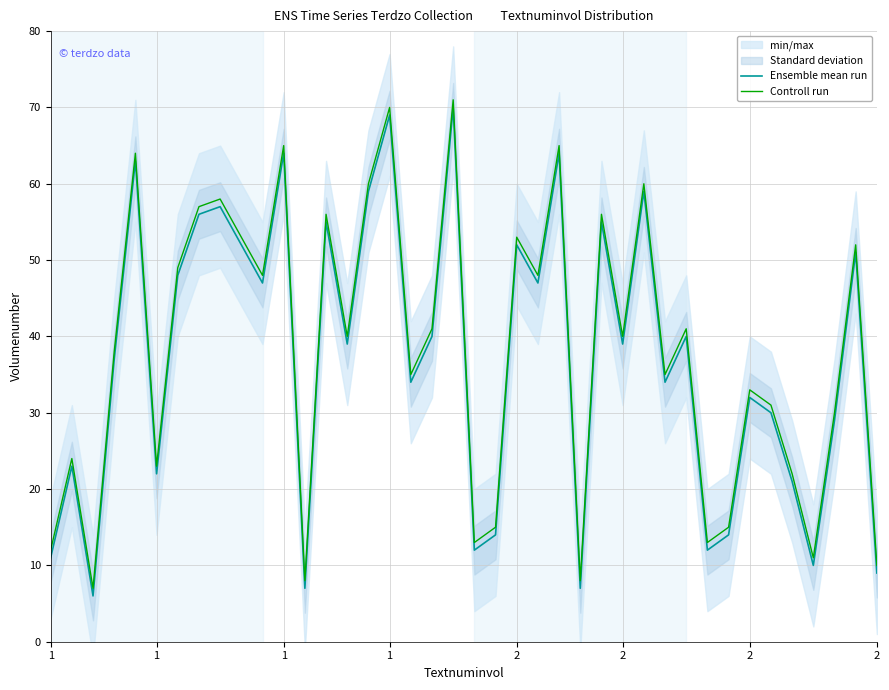

Rank the categories by Ensemble mean run value from lowest to highest.

1, 12, 25, 39, 36, 1, 20, 31, 21, 32, 35, 2, 1, 37, 34, 33, 17, 29, 1, 14, 27, 18, 30, 10, 23, 2, 38, 9, 22, 13, 26, 2, 8, 15, 28, 2, 11, 24, 16, 19